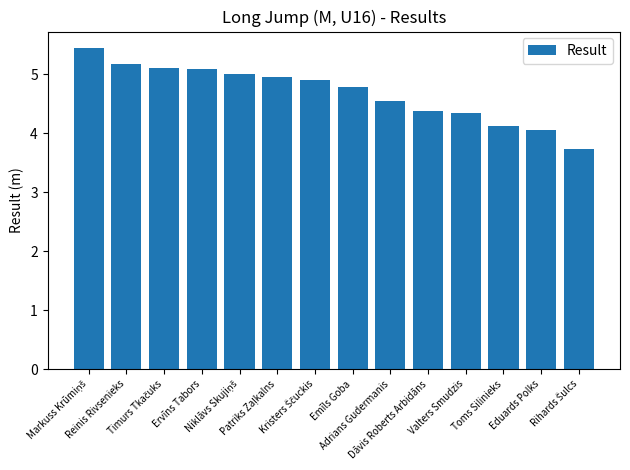

What is the smallest value displayed?

3.7